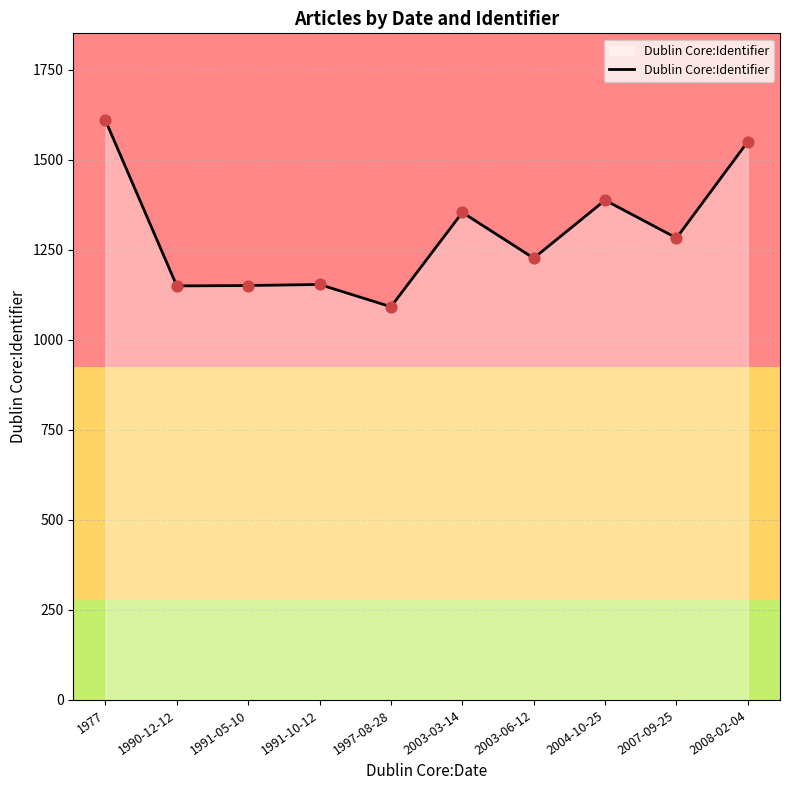

What is the ratio of the value at 2003-06-12 to the value at 1991-10-12?

1.1